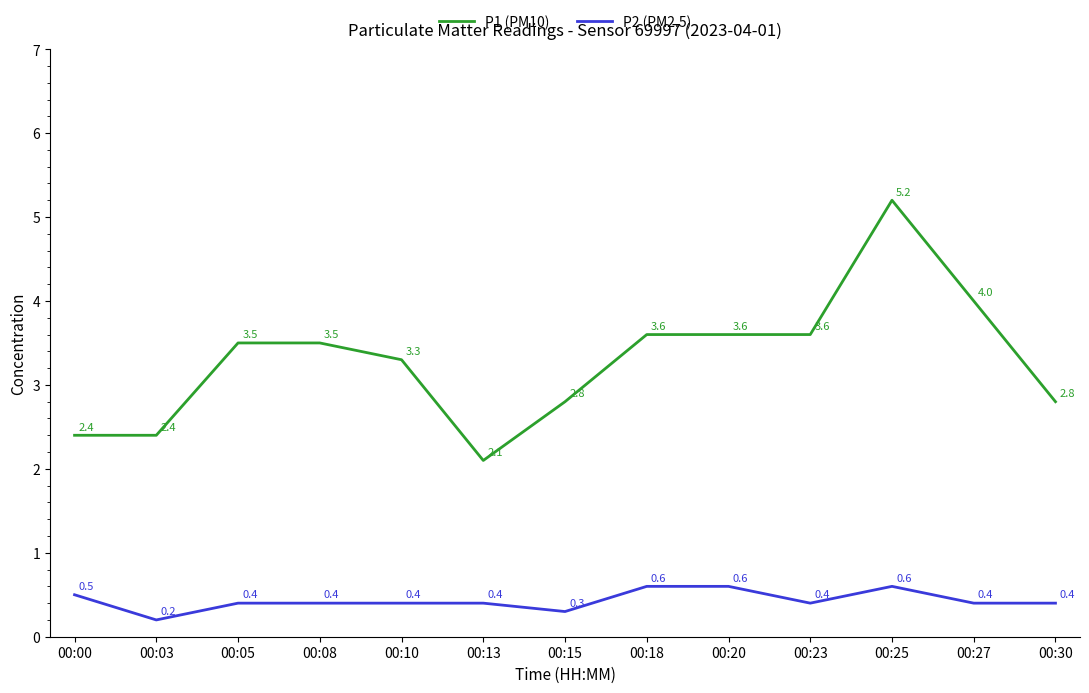

What is the difference between the maximum and minimum values in the P2 (PM2.5) series?

0.4